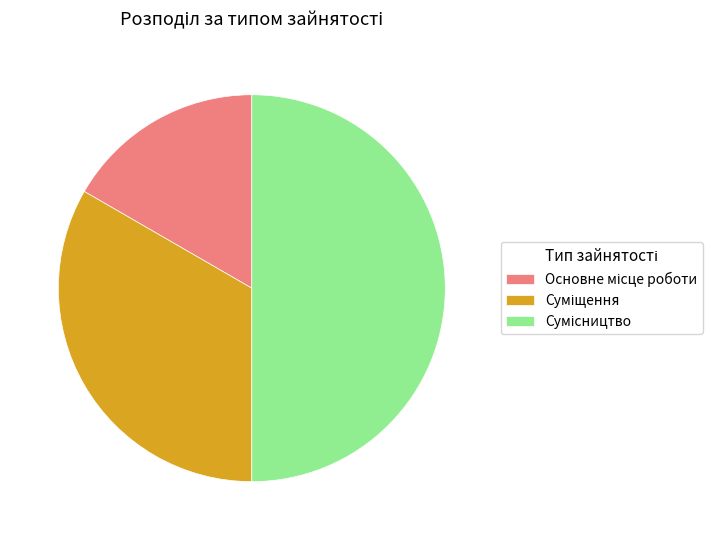

What portion of the pie excludes Сумісництво?

50.0%